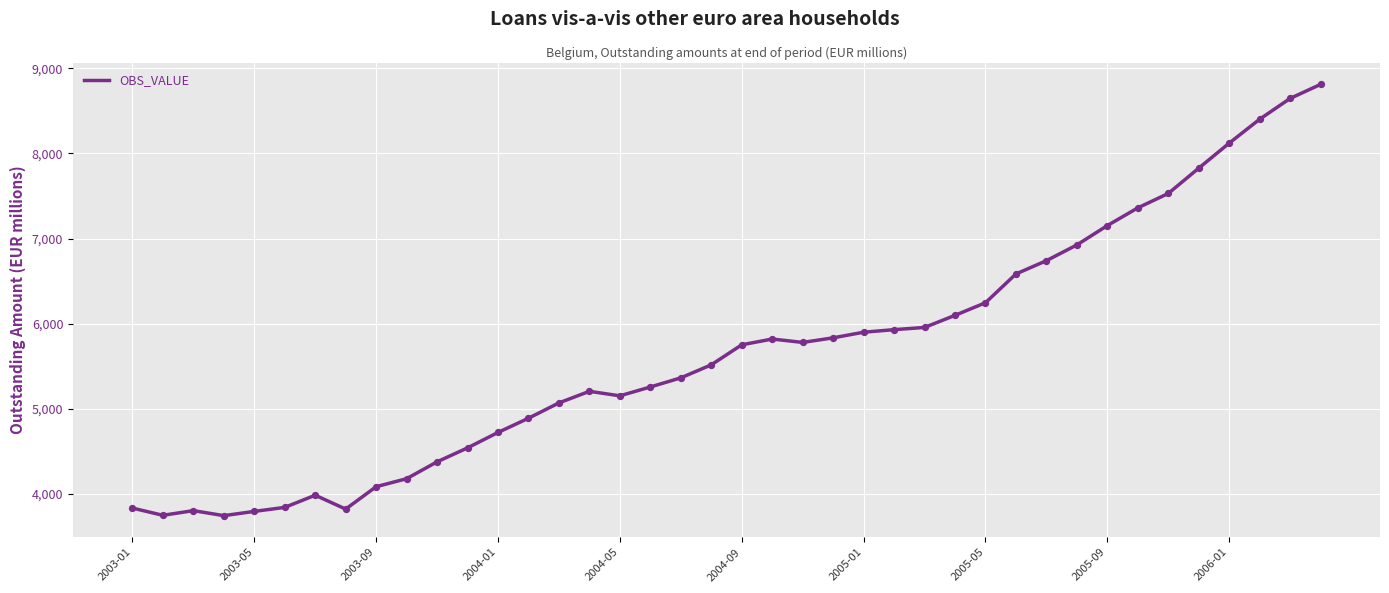

What is the maximum value shown in the chart?

8811